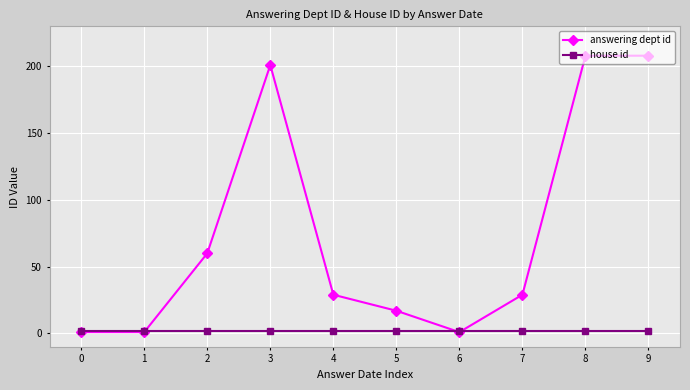

Reading left to right, what are all the values shown in this chart?

answering dept id: 0=1	1=1	2=60	3=201	4=29	5=17	6=1	7=29	8=208	9=208
house id: 0=2	1=2	2=2	3=2	4=2	5=2	6=2	7=2	8=2	9=2